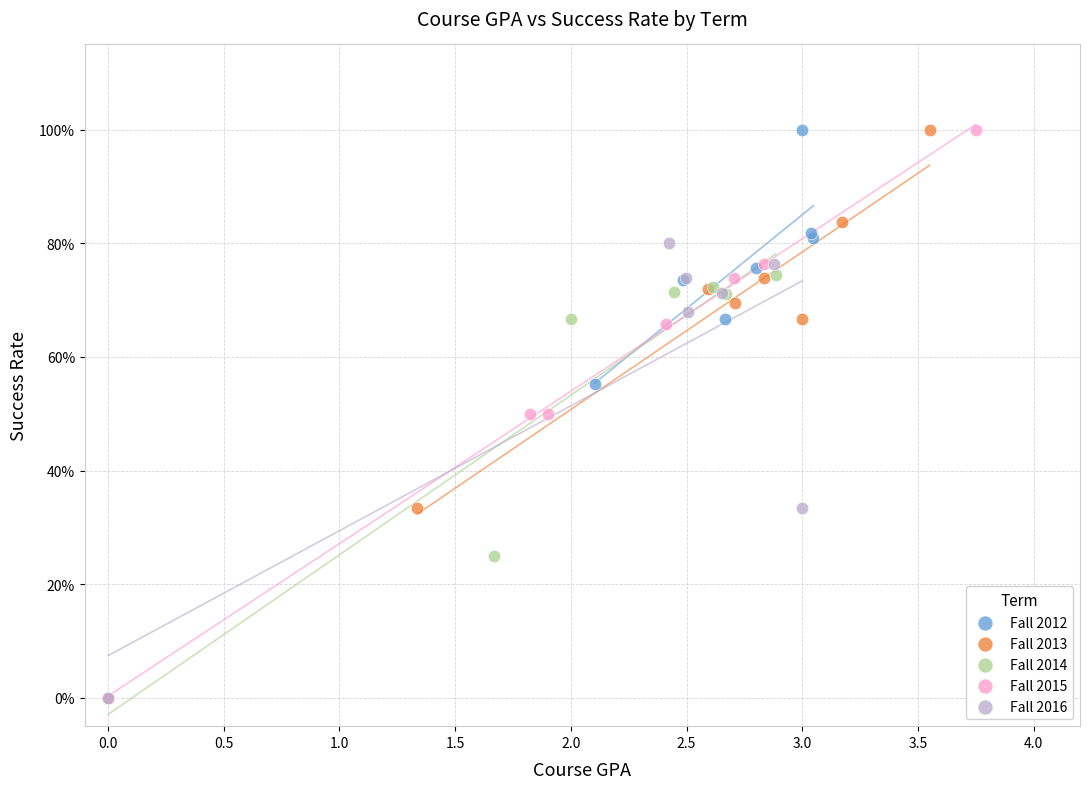

What are all the series names shown in the legend?

Fall 2012, Fall 2013, Fall 2014, Fall 2015, Fall 2016